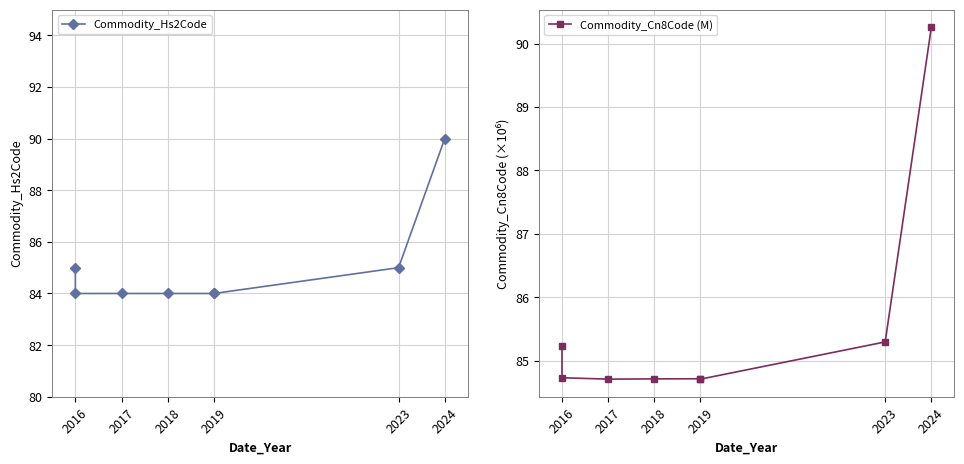

Rank the series at 2019 from lowest to highest value.

Commodity_Hs2Code, Commodity_Cn8Code (M)